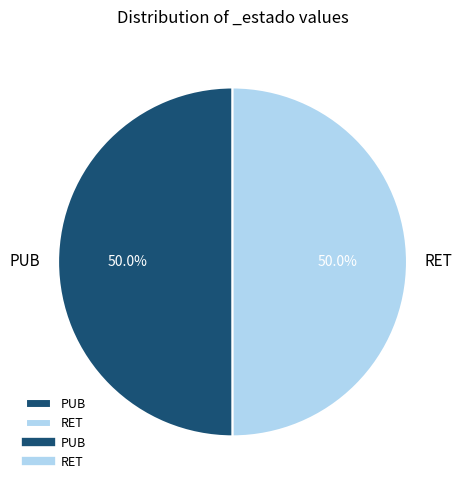

To the nearest percent, what is the average slice percentage?

50%